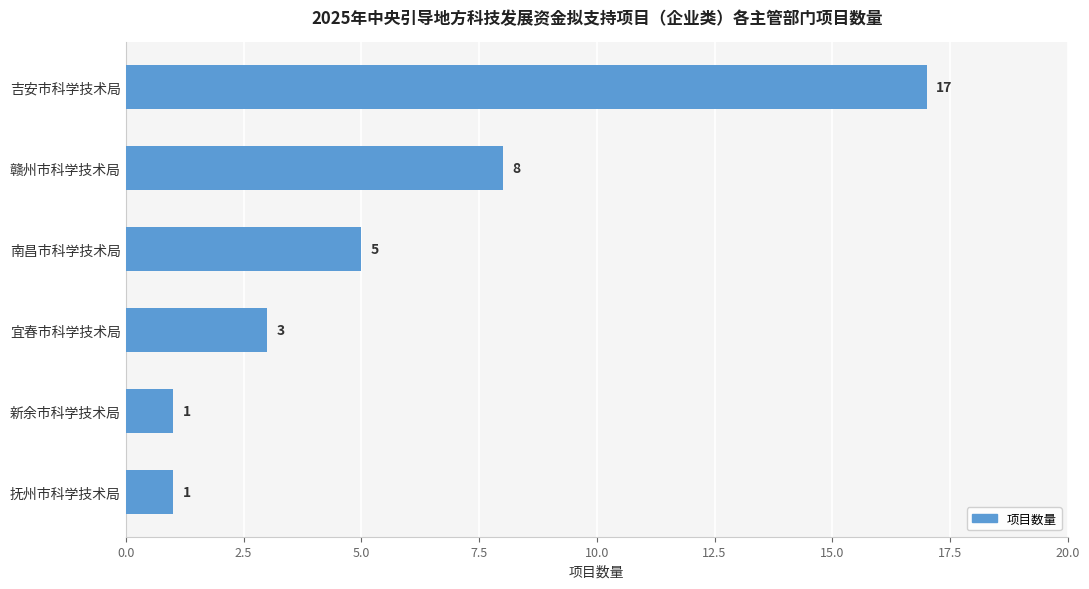

At which label is the value closest to 9?

赣州市科学技术局